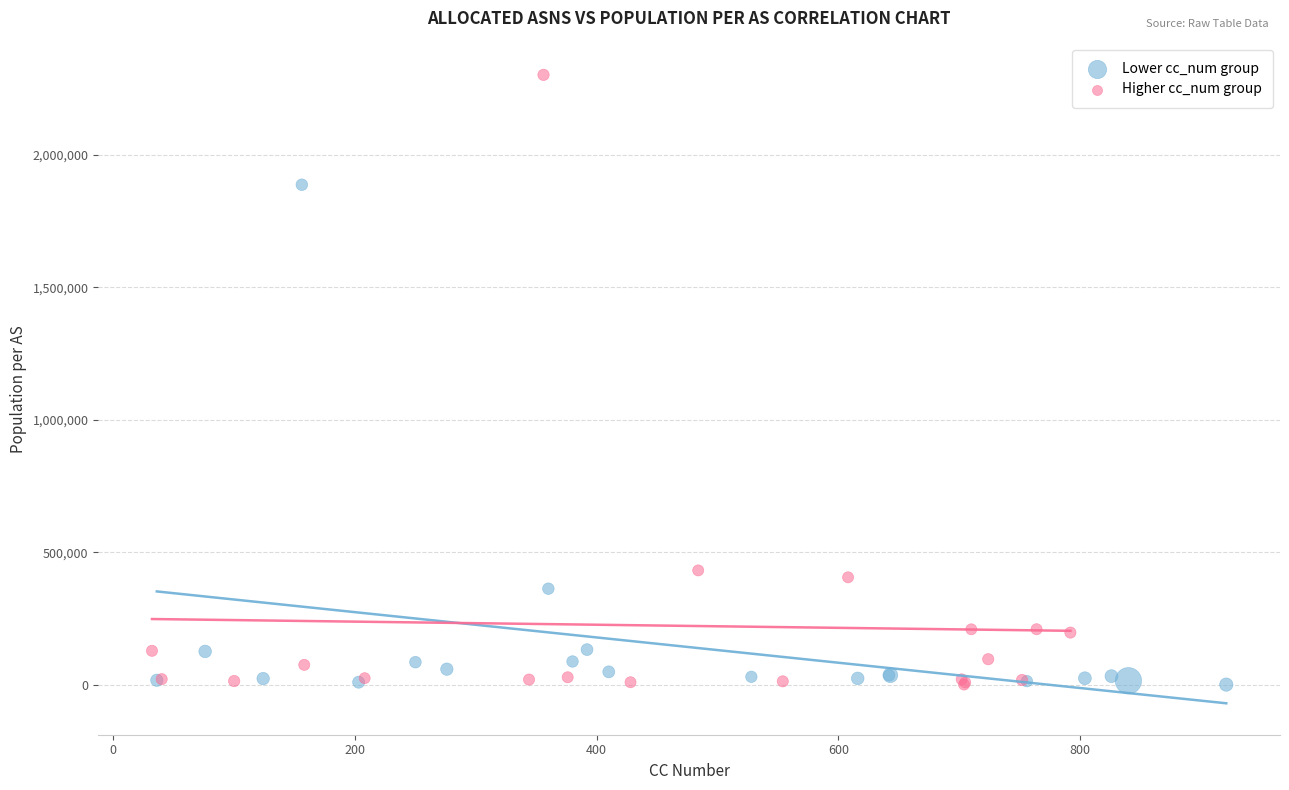

Which series has the largest Y range (max minus min)?

Higher cc_num group